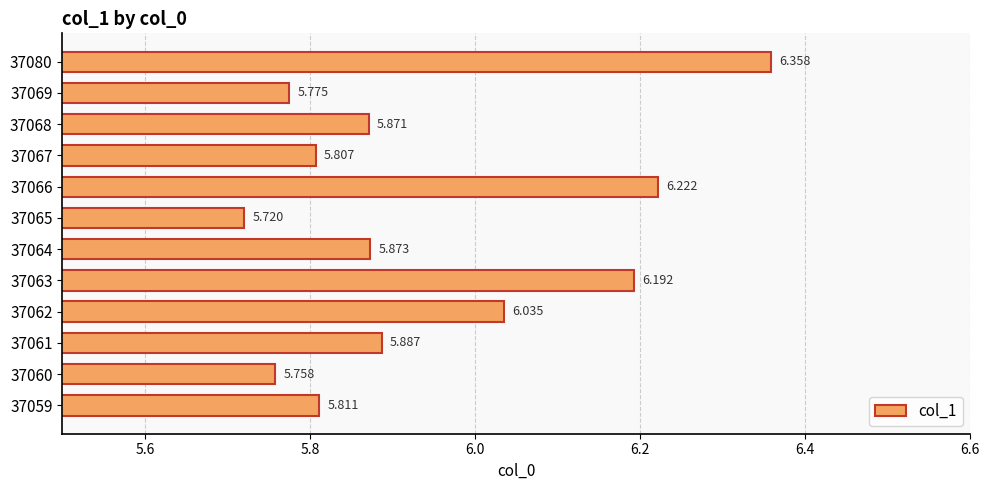

What is the sum of all values?

71.3